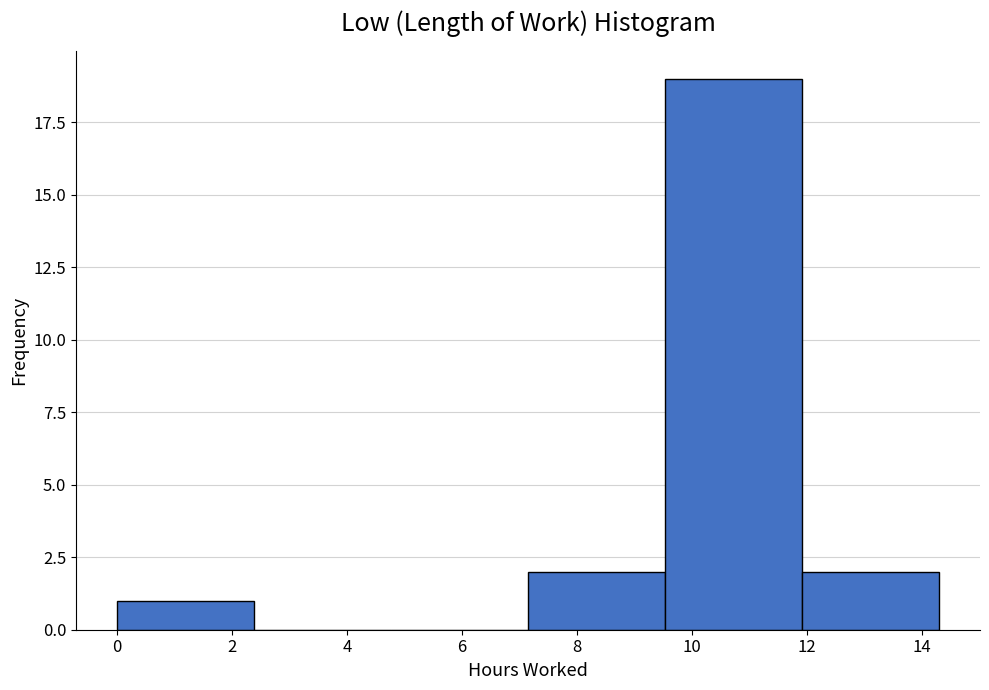

Which range on the x-axis has the tallest bar?

9.6 to 12.0